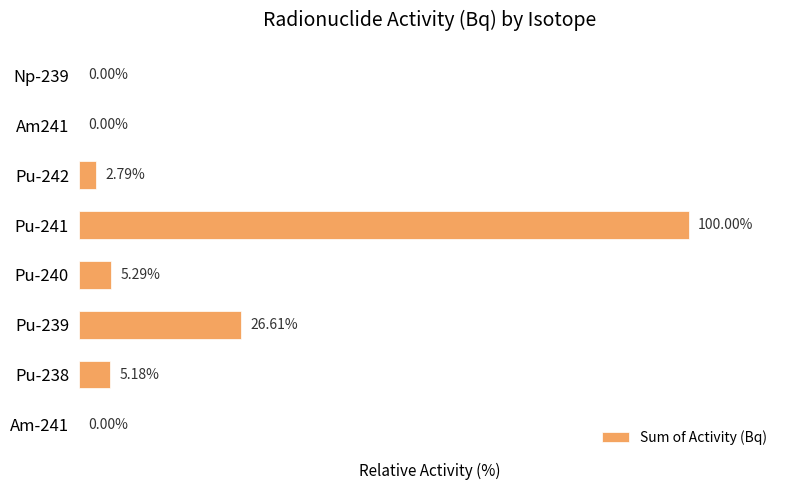

Between Pu-239 and Am-241, which is larger?

Pu-239